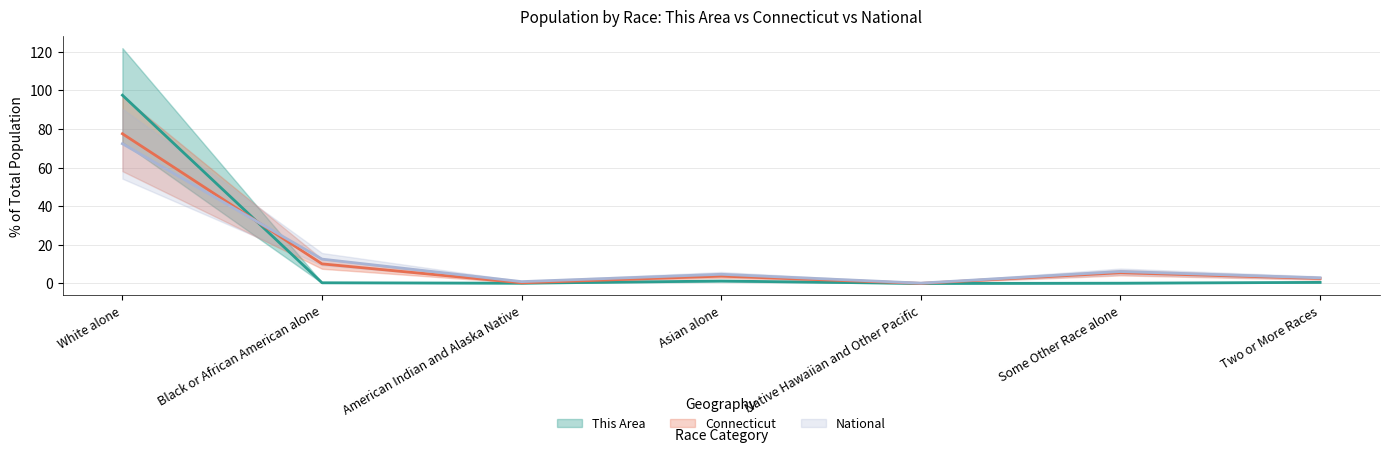

What is the sum of all National values?

100.0